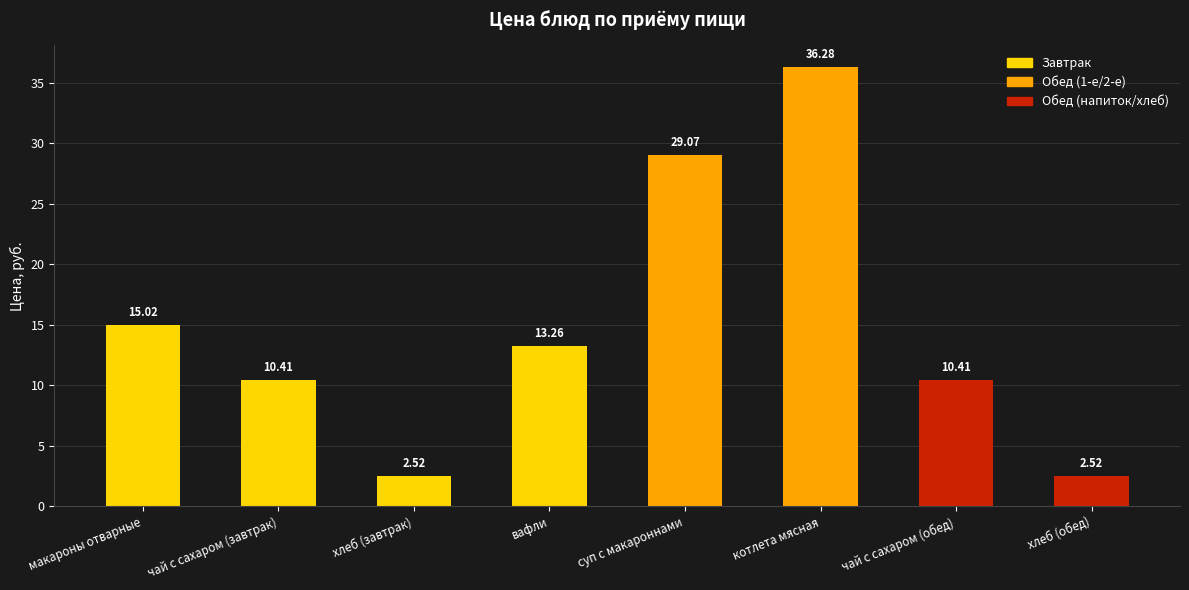

True or false: the data shows 5.8 at чай с сахаром (завтрак).

False